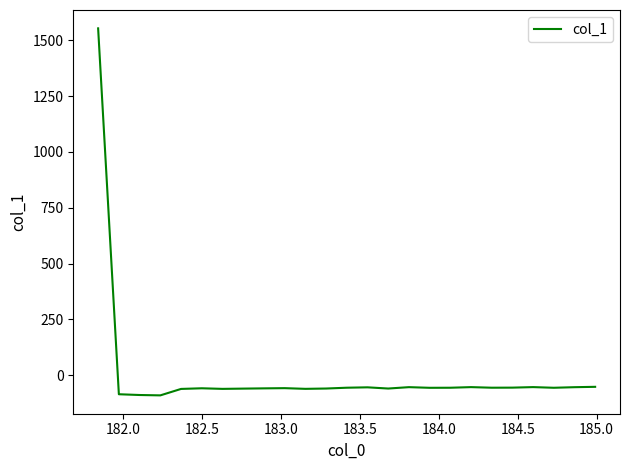

What is the greatest value displayed?

1553.9